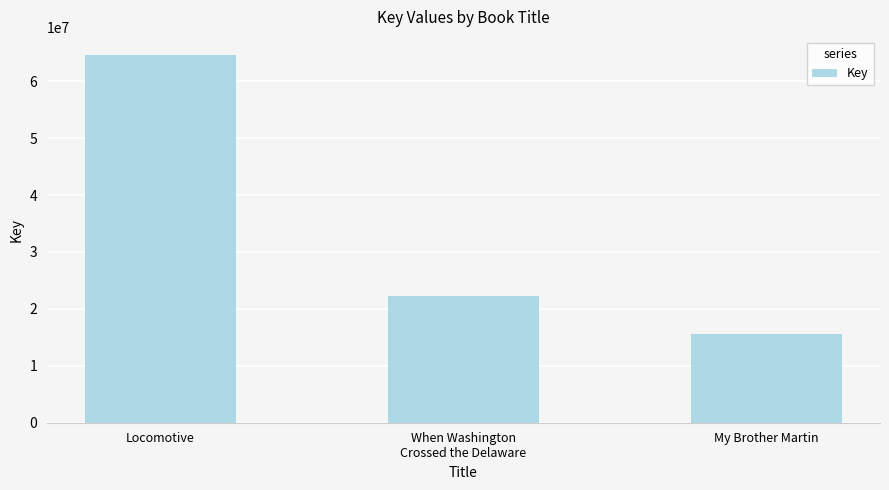

What is the value of the 1st bar from the left?

64563133